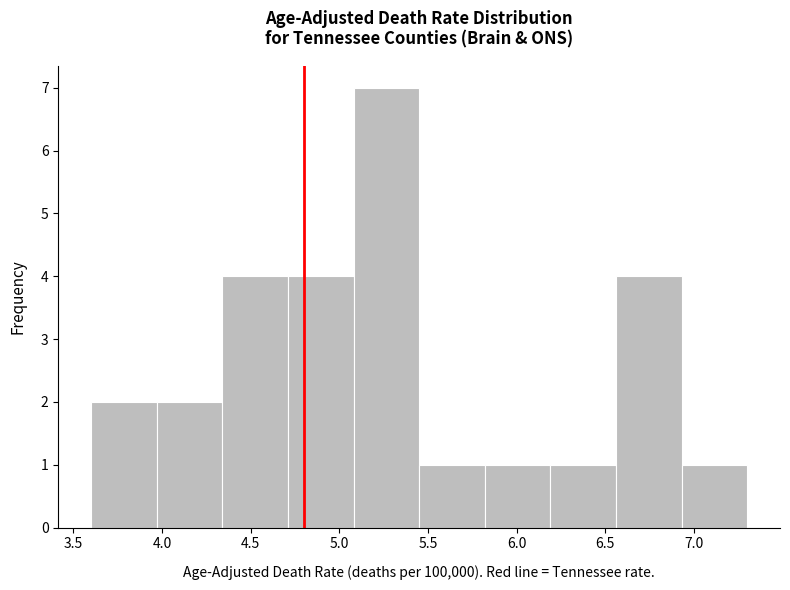

Reading left to right, list every bar in this chart as the range it spans on the x-axis followed by its height. Neither the bar edges nor the heights are printed on the chart, so give them approximately, as read against the axes.

3.60 to 3.97: 2
3.97 to 4.34: 2
4.34 to 4.71: 4
4.71 to 5.08: 4
5.08 to 5.45: 7
5.45 to 5.82: 1
5.82 to 6.19: 1
6.19 to 6.56: 1
6.56 to 6.93: 4
6.93 to 7.30: 1